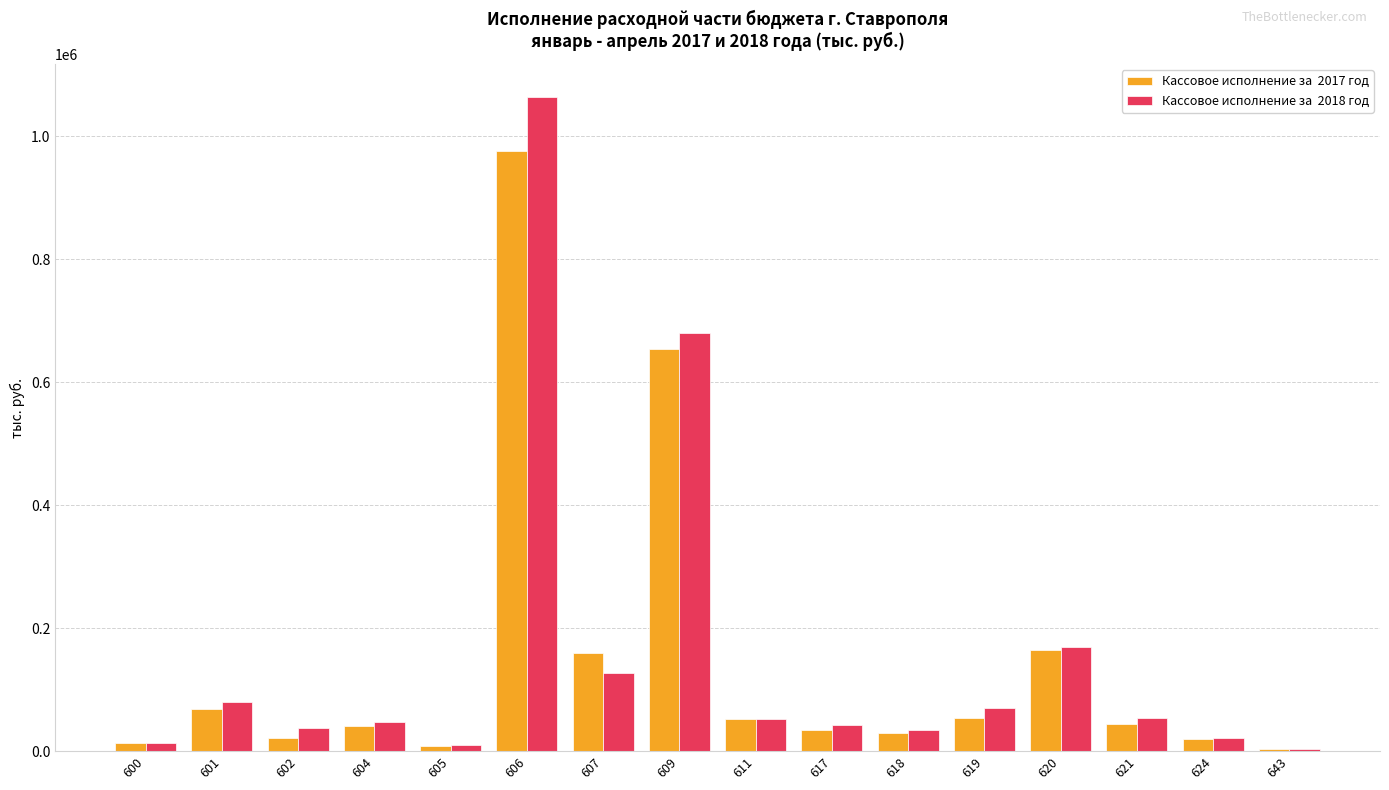

At which category is the sum across all series the highest?

606